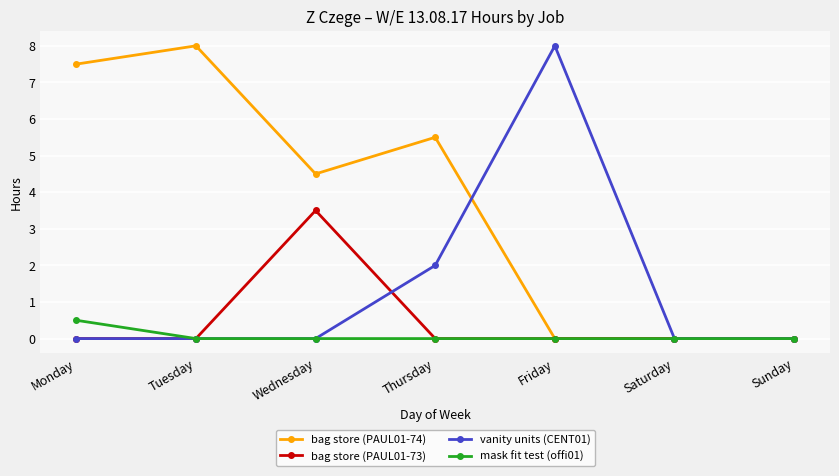

How many mask fit test (offi01) values are between 0 and 1?

7